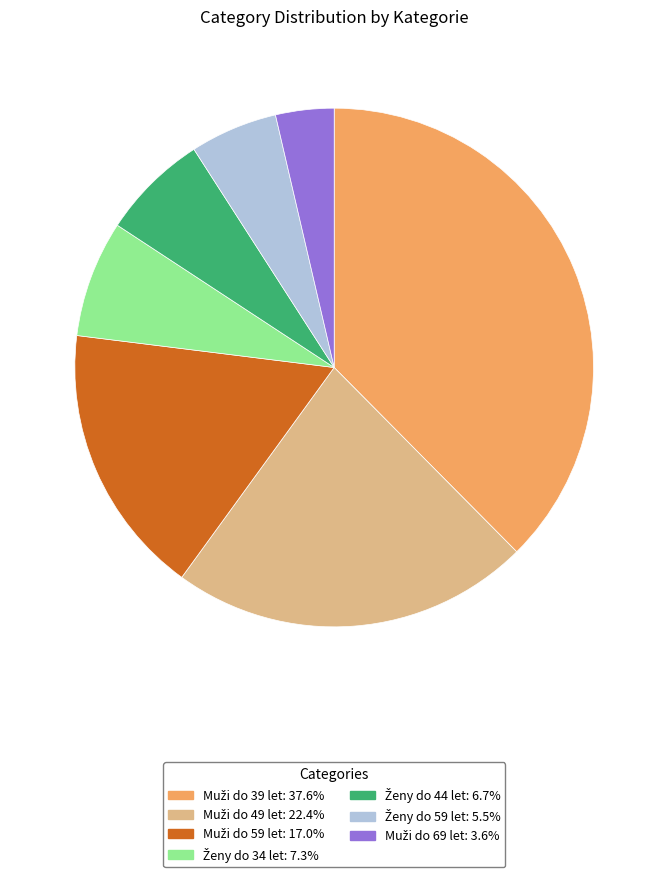

Does any single category account for the majority?

No